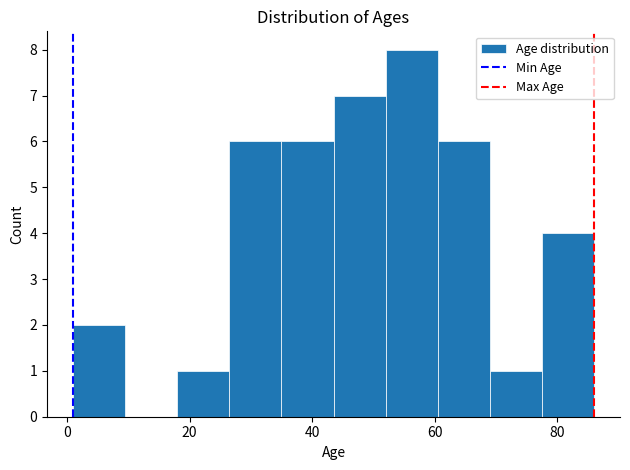

Reading left to right, transcribe this chart: for each bar, give the range it covers on the x-axis and its height. Neither the bar edges nor the heights are printed on the chart, so give them approximately, as read against the axes.

1.0 to 9.5: 2
9.5 to 18.0: 0
18.0 to 26.5: 1
26.5 to 35.0: 6
35.0 to 43.5: 6
43.5 to 52.0: 7
52.0 to 60.5: 8
60.5 to 69.0: 6
69.0 to 77.5: 1
77.5 to 86.0: 4